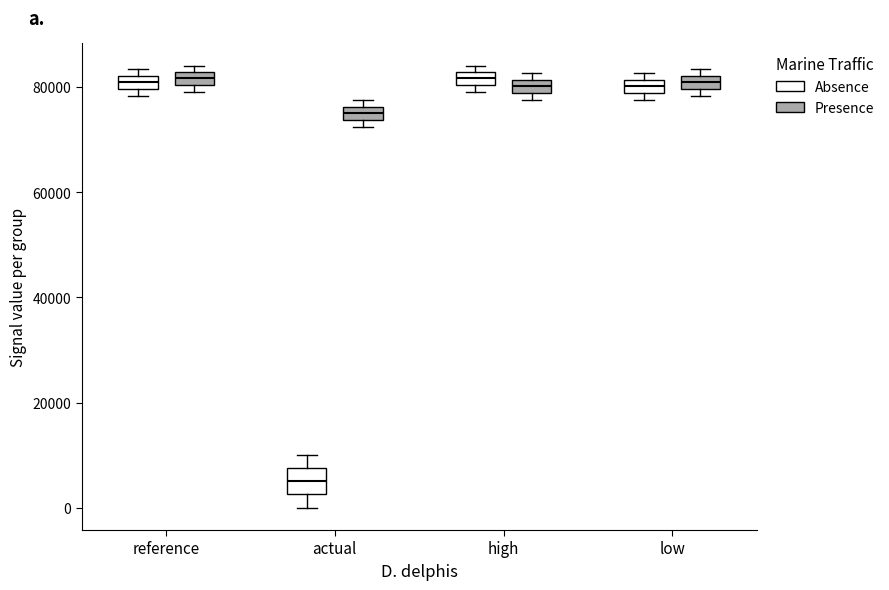

Where is the upper edge of the box for actual (Presence) on the y-axis? The values are not printed on the chart, so give them approximately, as read against the axis.

76000